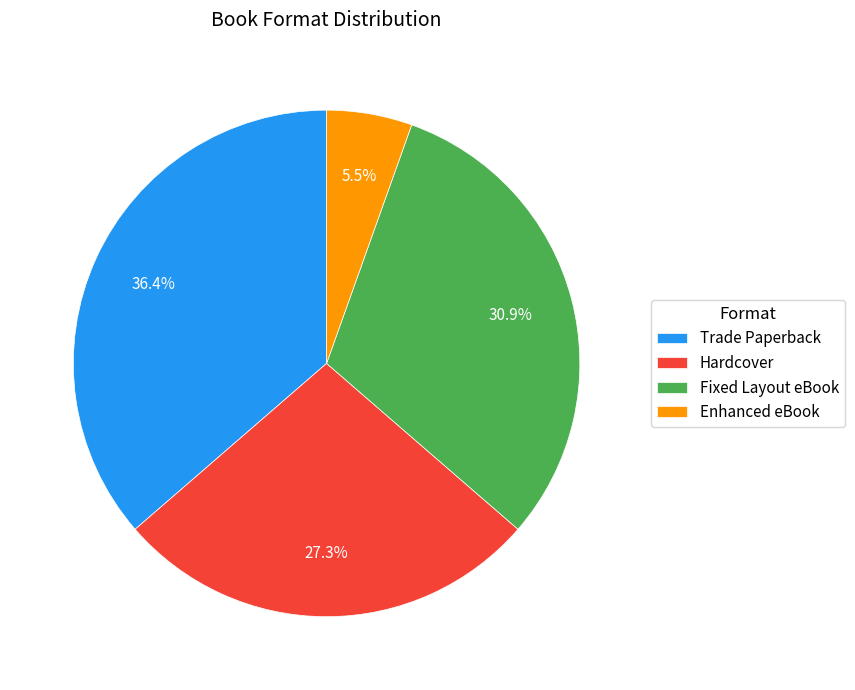

How many segments does this pie chart have?

4